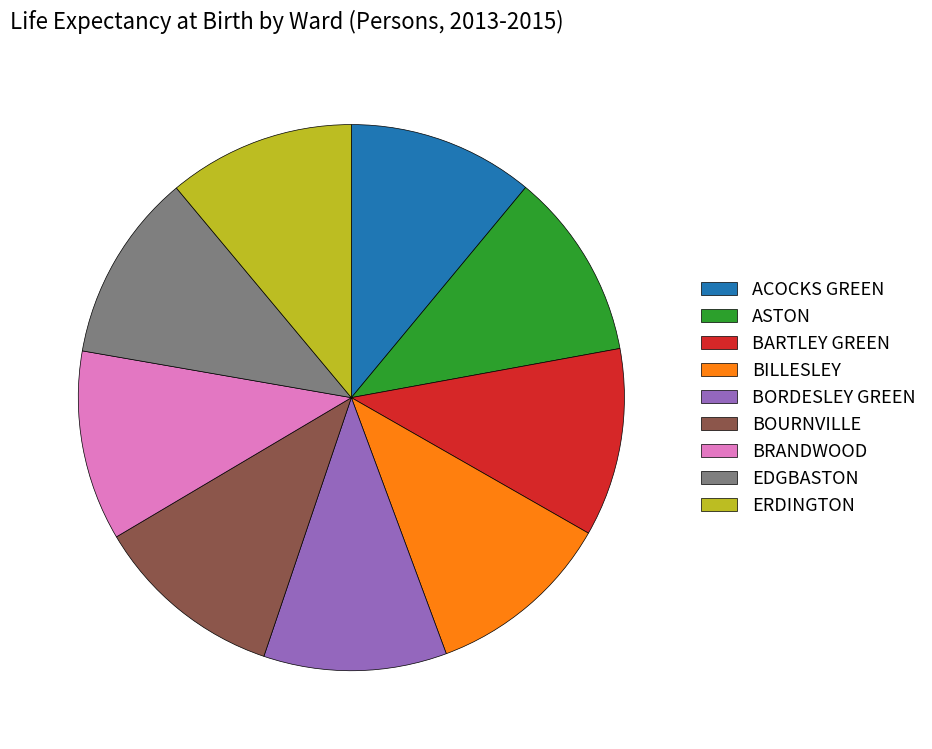

Is it true that BILLESLEY is 21% of the pie?

False